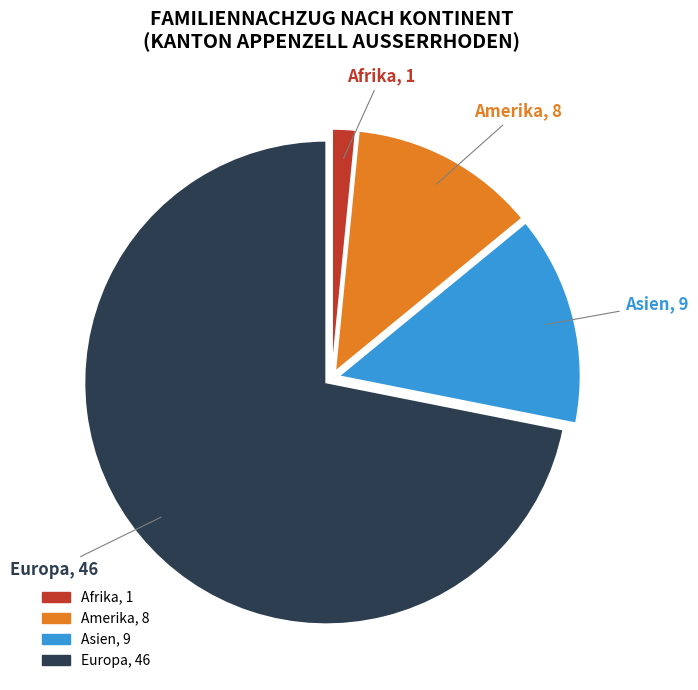

Does any single category account for the majority?

Yes